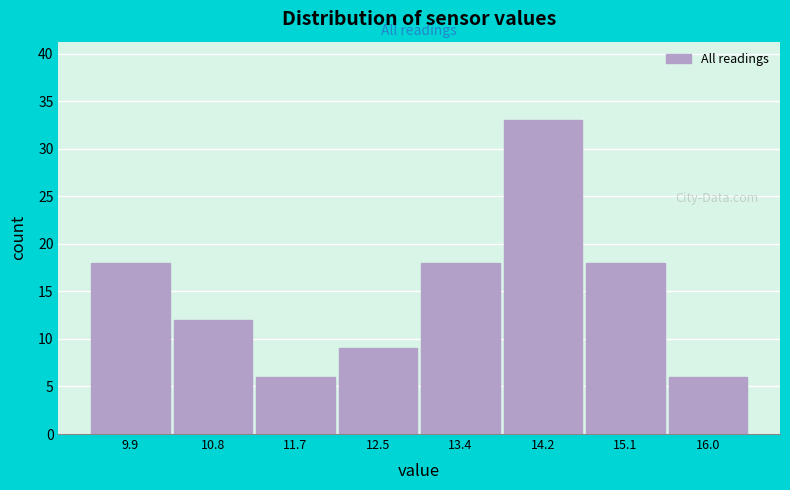

Which range on the x-axis has the tallest bar?

13.8 to 14.7